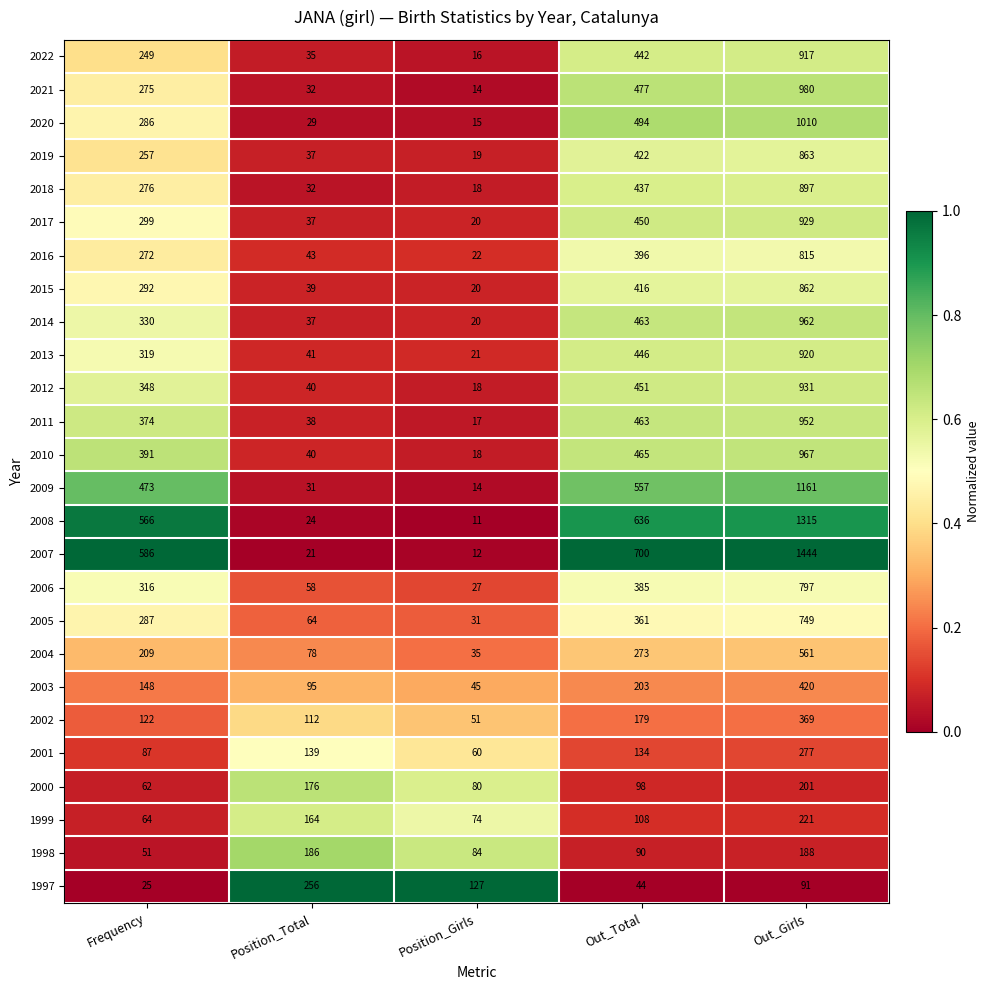

Count the number of categories in the chart.

5